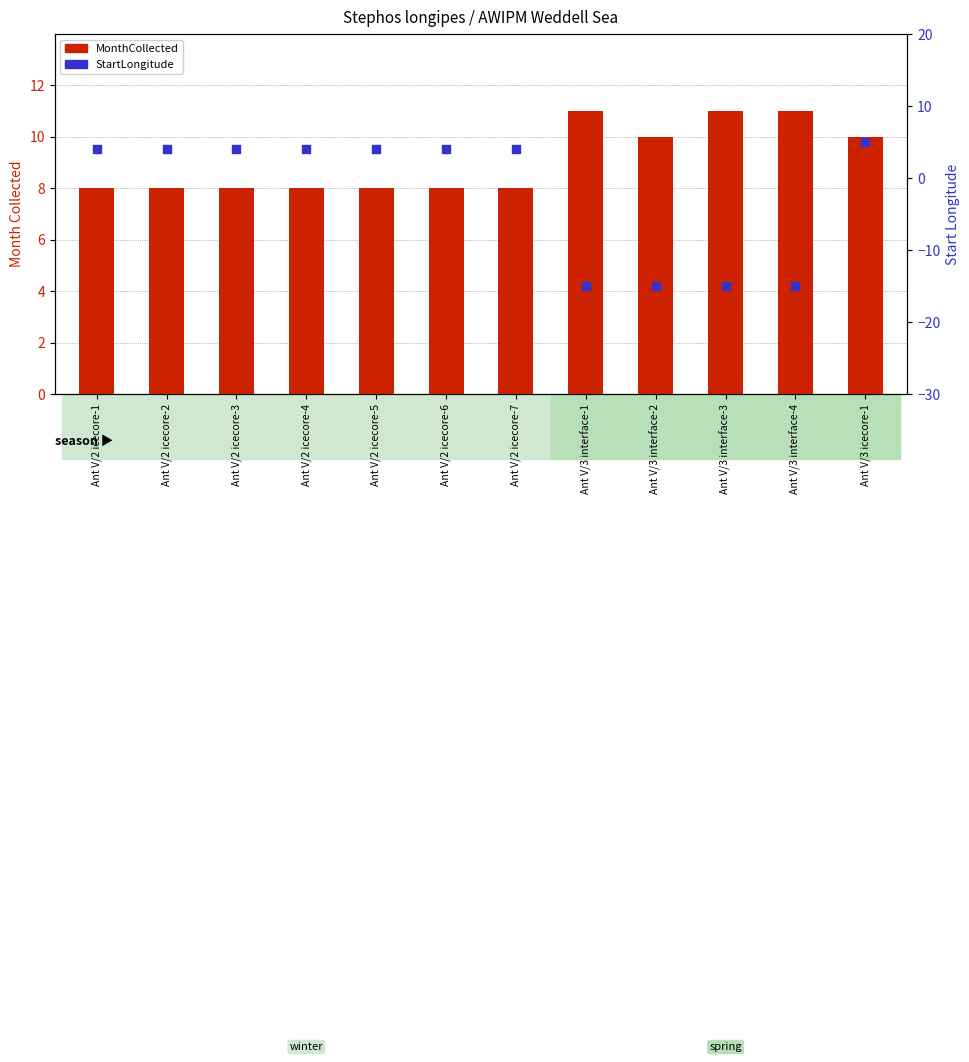

Which series has the widest spread of Y values?

StartLongitude